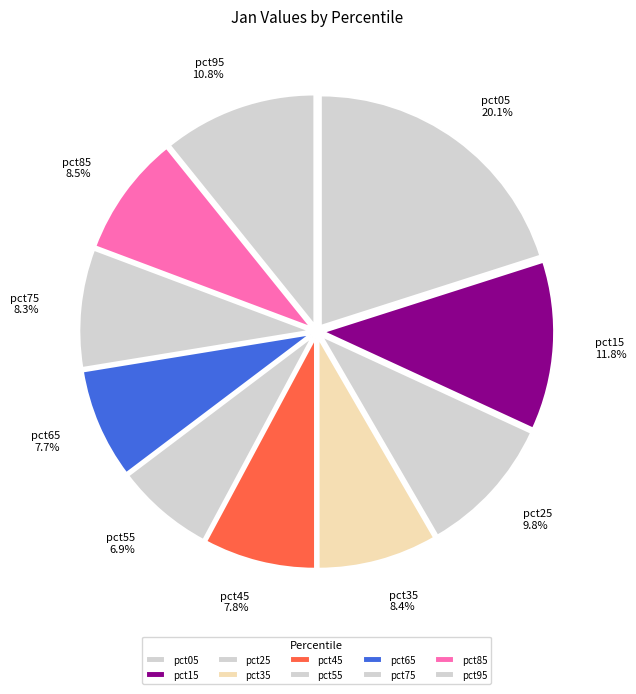

Which has a higher value, pct55 or pct45?

pct45